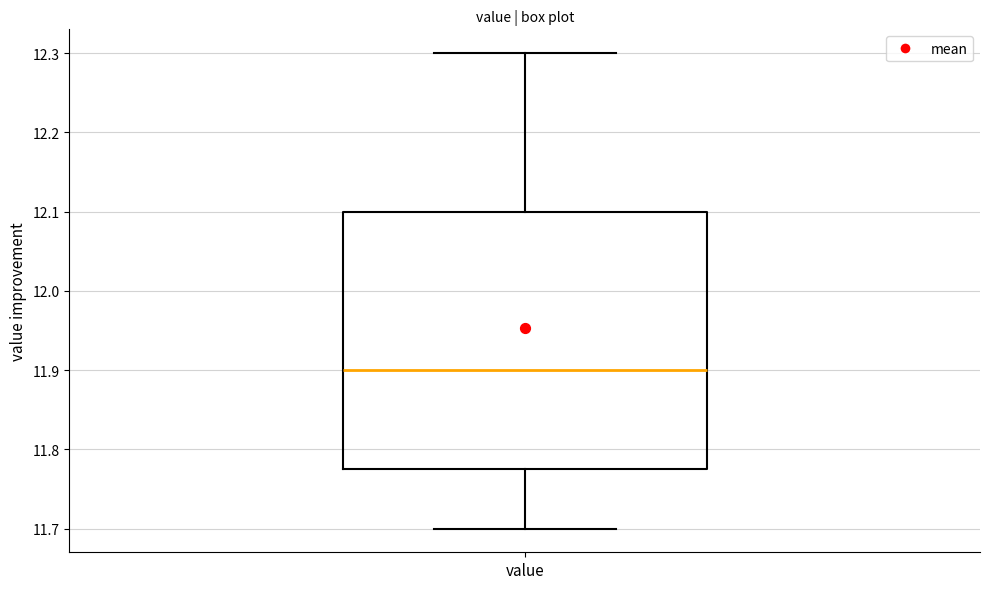

Transcribe this box plot: give where the median line is, the range the box spans, and where the two whiskers end, as read against the y-axis. The values are not printed on the chart, so give them approximately, as read against the axis.

median 11.90, box 11.78 to 12.10, whiskers 11.70 to 12.30